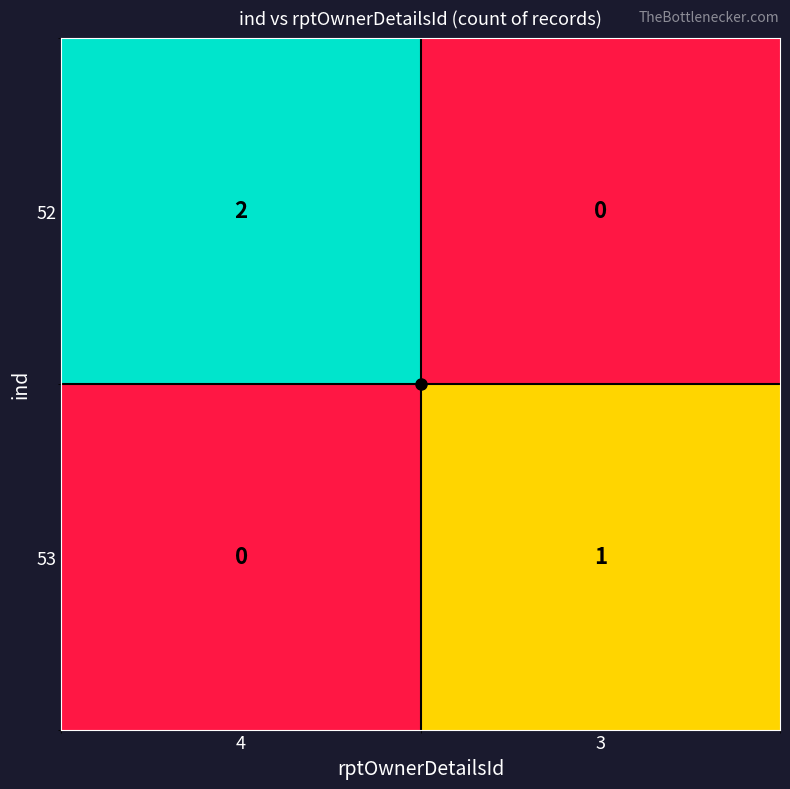

Rank the series by their average value, from highest to lowest.

52, 53